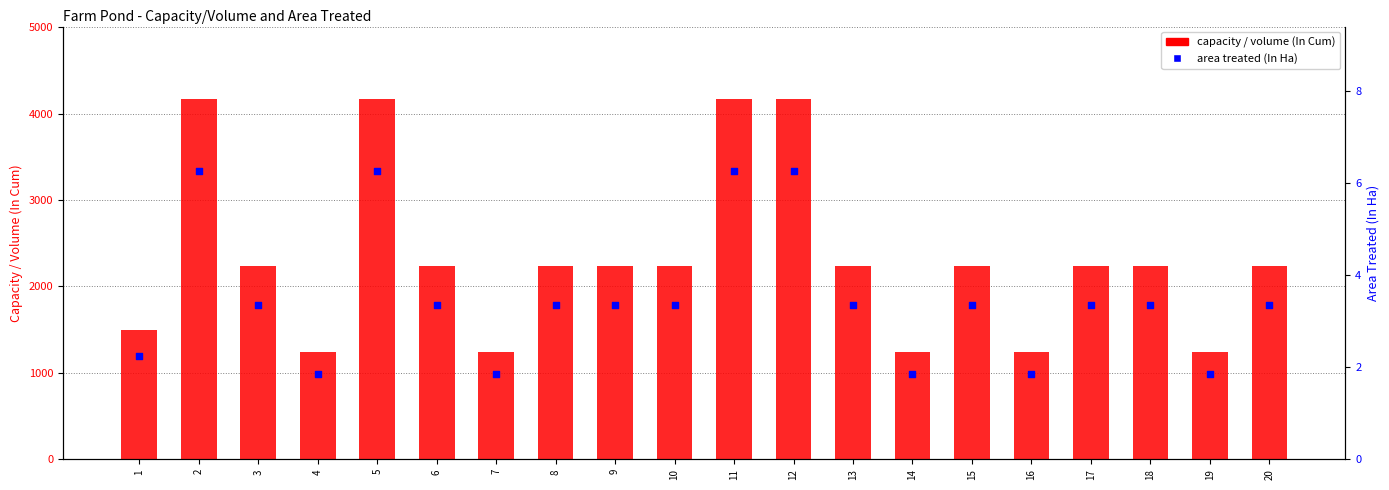

At how many categories does at least one series exceed 2670?

4